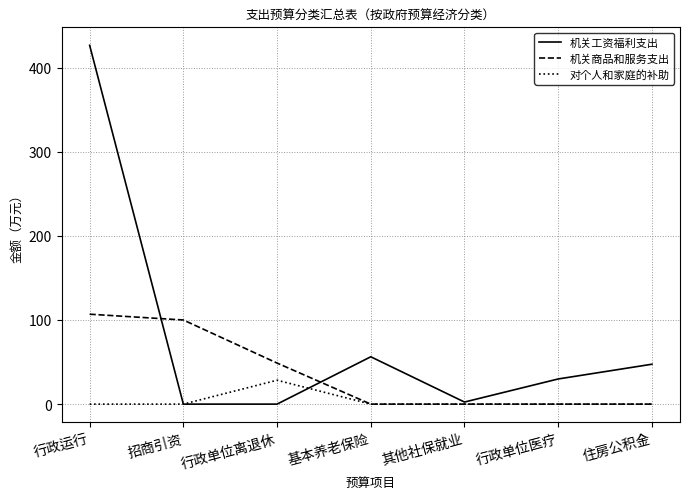

At which category is the sum across all series the highest?

行政运行